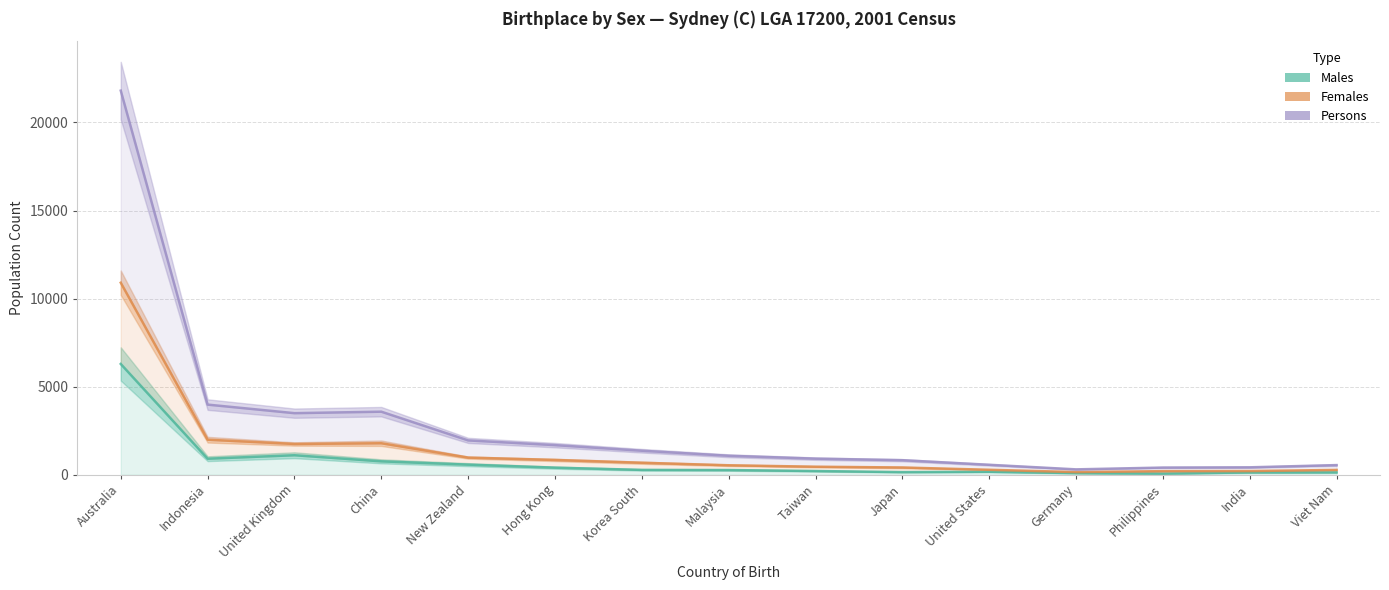

Does the chart have visible grid lines?

Yes